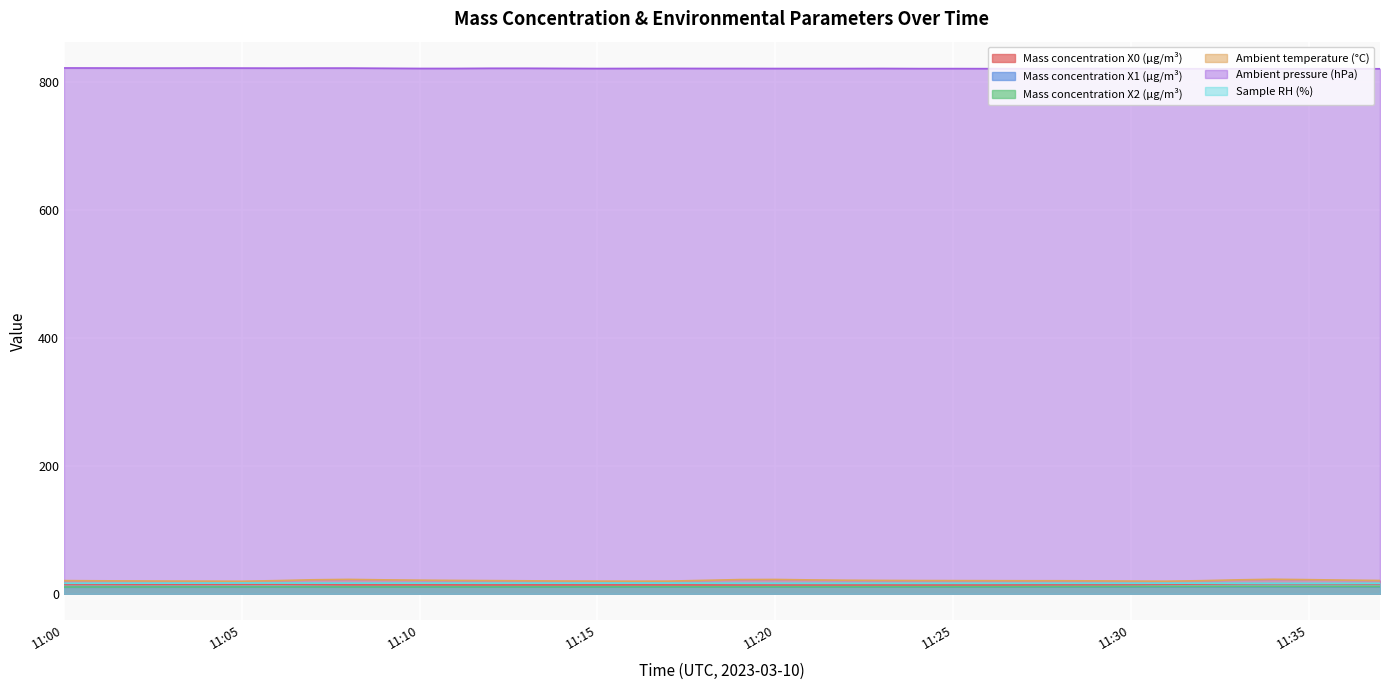

What is the greatest value displayed?

822.4